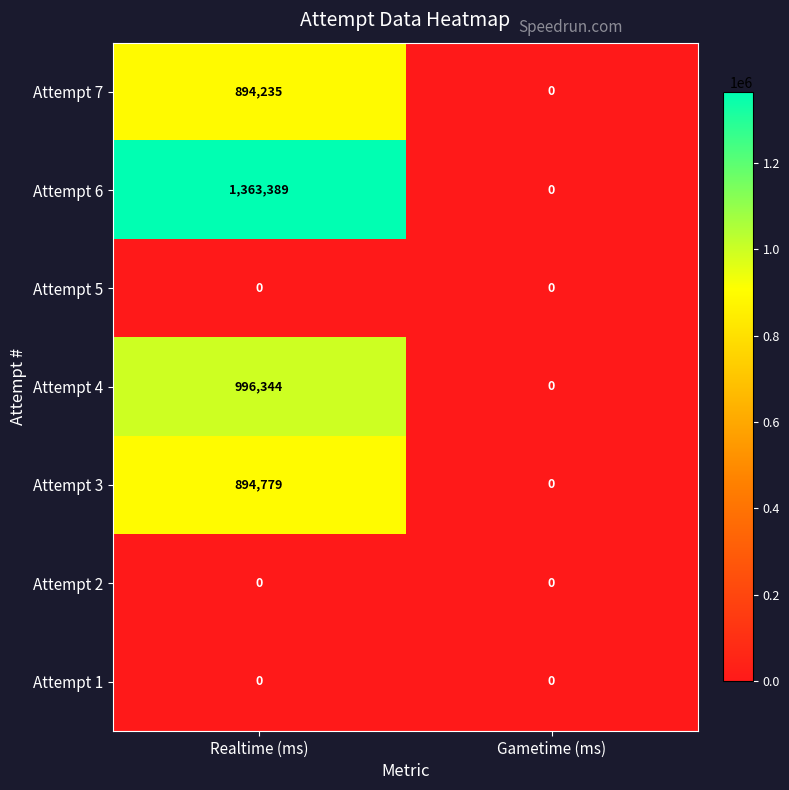

Reading left to right, transcribe all the data shown in this chart.

Attempt 7: Realtime (ms)=894235	Gametime (ms)=0
Attempt 6: Realtime (ms)=1363389	Gametime (ms)=0
Attempt 5: Realtime (ms)=0	Gametime (ms)=0
Attempt 4: Realtime (ms)=996344	Gametime (ms)=0
Attempt 3: Realtime (ms)=894779	Gametime (ms)=0
Attempt 2: Realtime (ms)=0	Gametime (ms)=0
Attempt 1: Realtime (ms)=0	Gametime (ms)=0